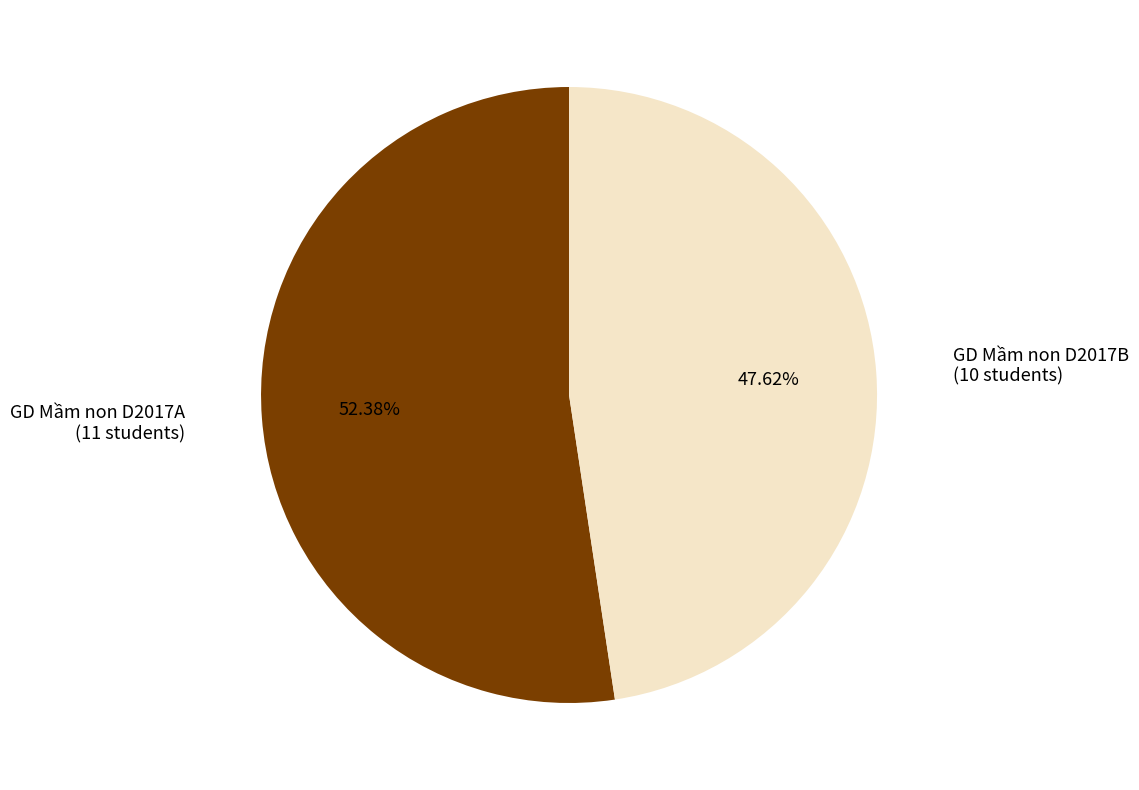

What percentage is the GD Mầm non D2017B slice, to the nearest percent?

48%